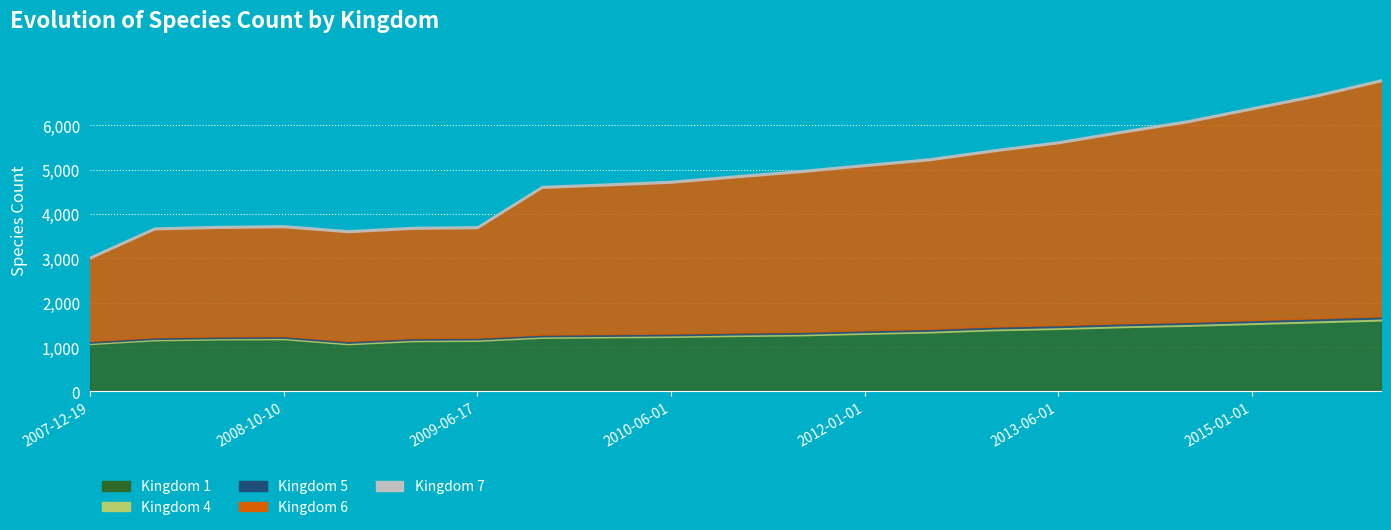

True or false: Kingdom 5 and Kingdom 4 intersect in this chart.

False